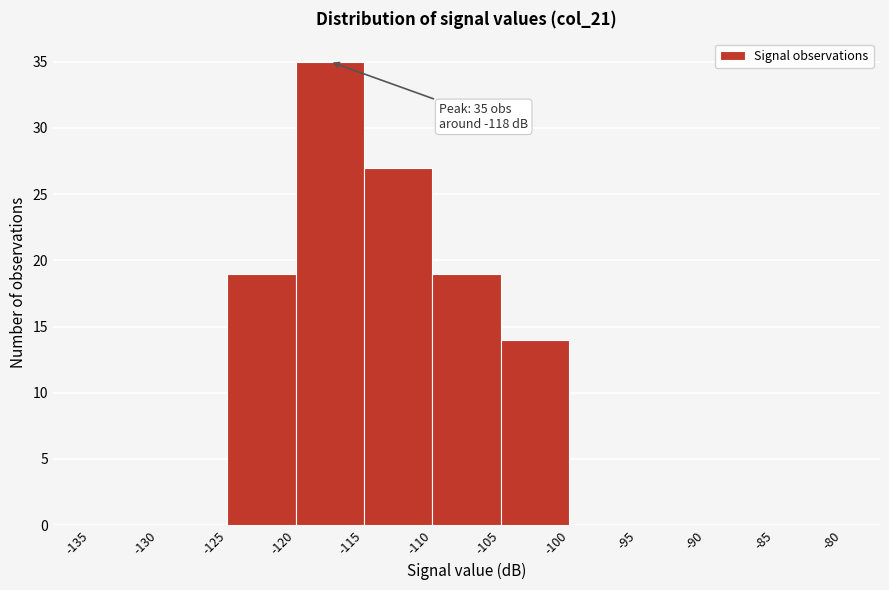

Which range on the x-axis has the tallest bar?

-120 to -115